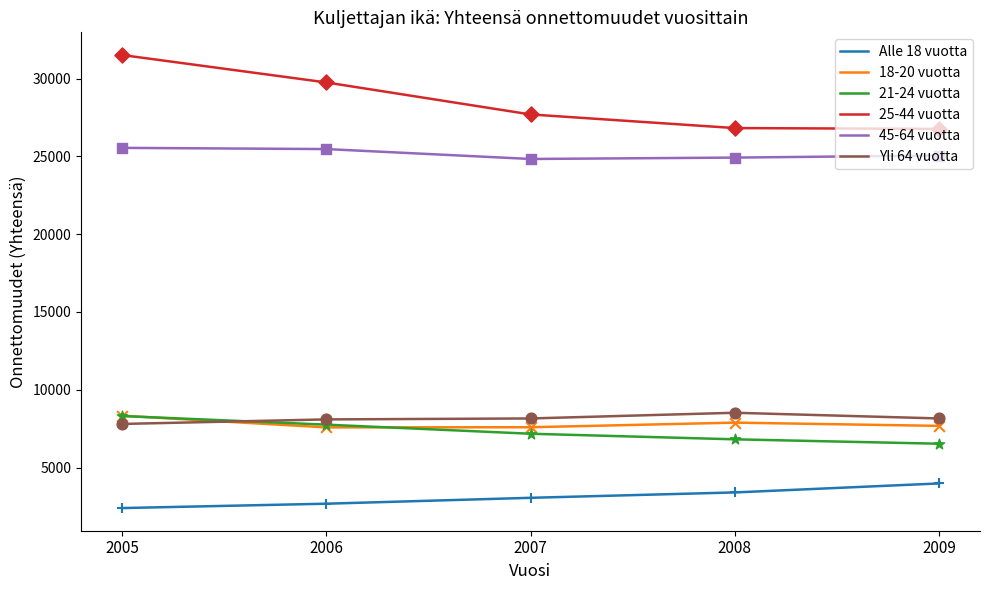

What is the total value across all series at 2007?

78516